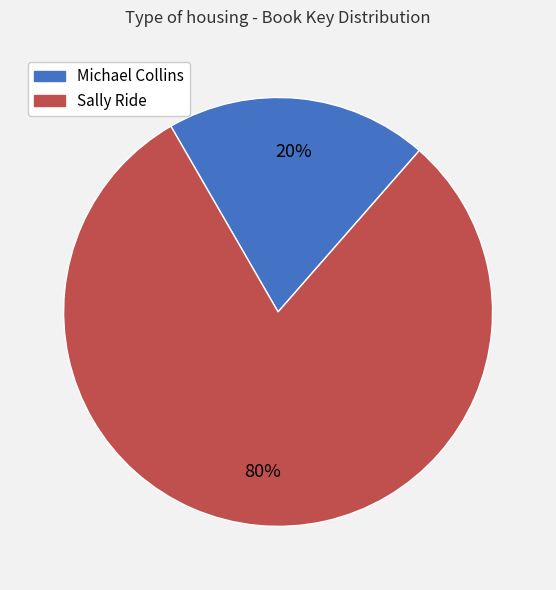

Between Michael Collins and Sally Ride, which is larger?

Sally Ride